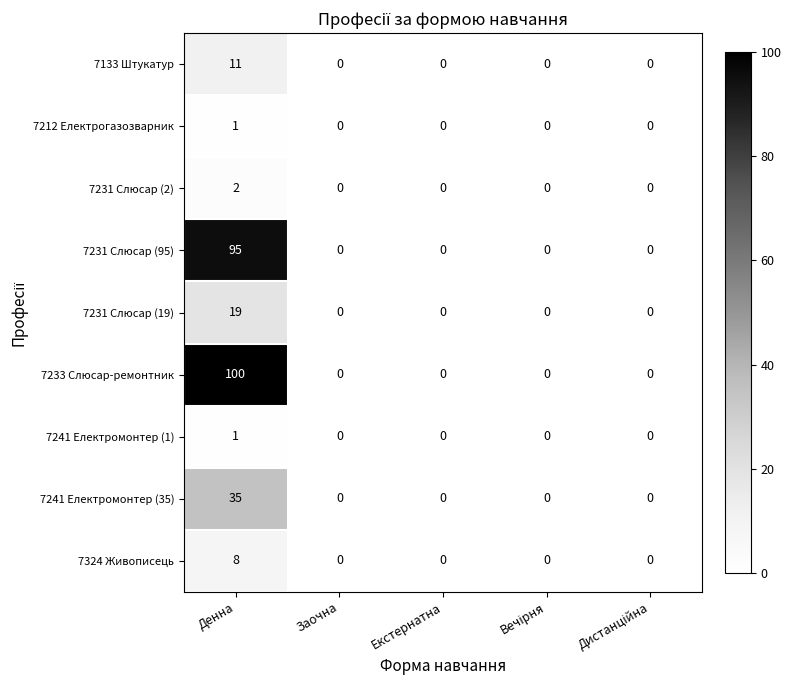

Which series changed the most between Денна and Екстернатна?

7233 Слюсар-ремонтник